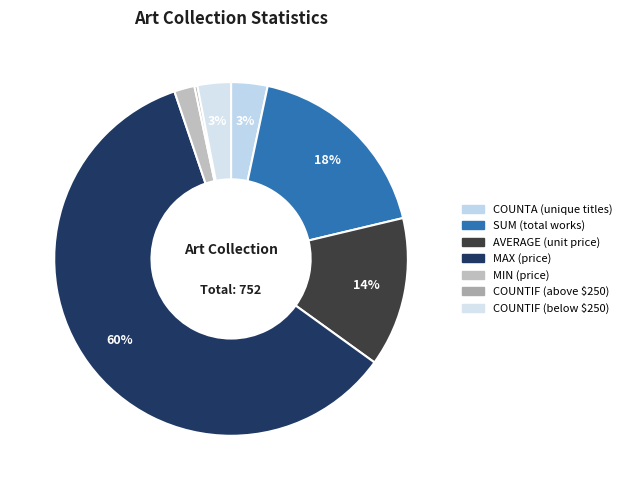

Does any single category account for the majority?

Yes